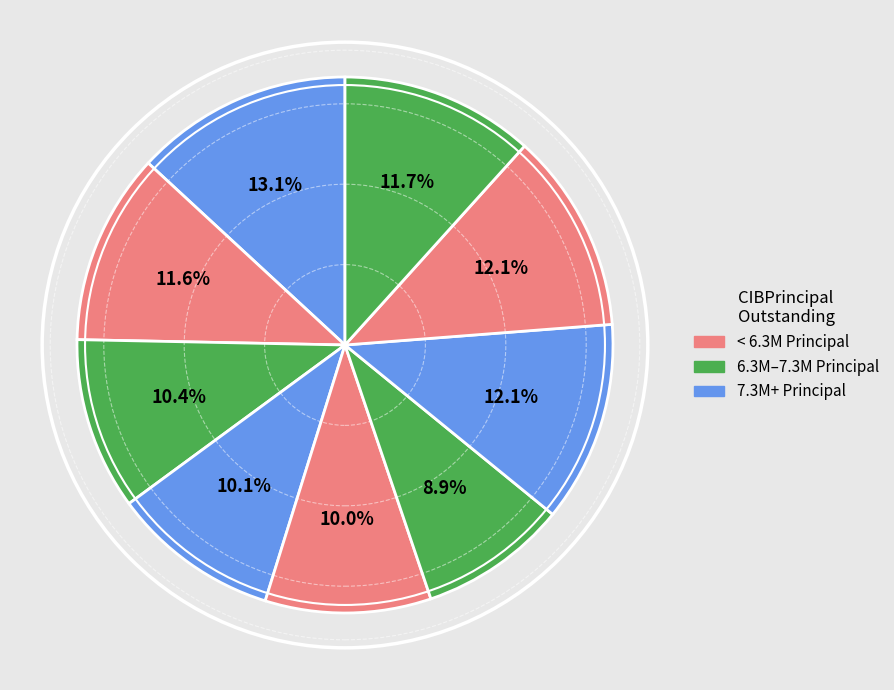

To the nearest percent, what is the average slice percentage?

11%